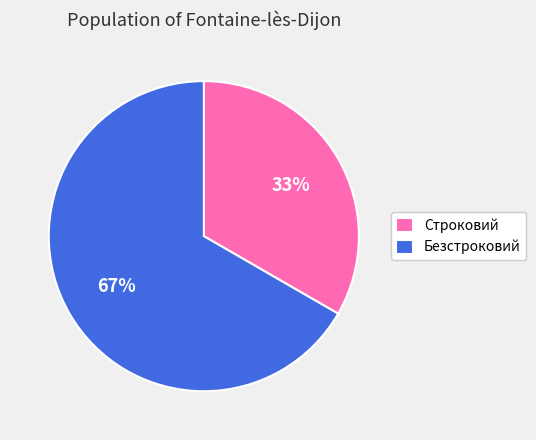

How many slices are in this pie chart?

2